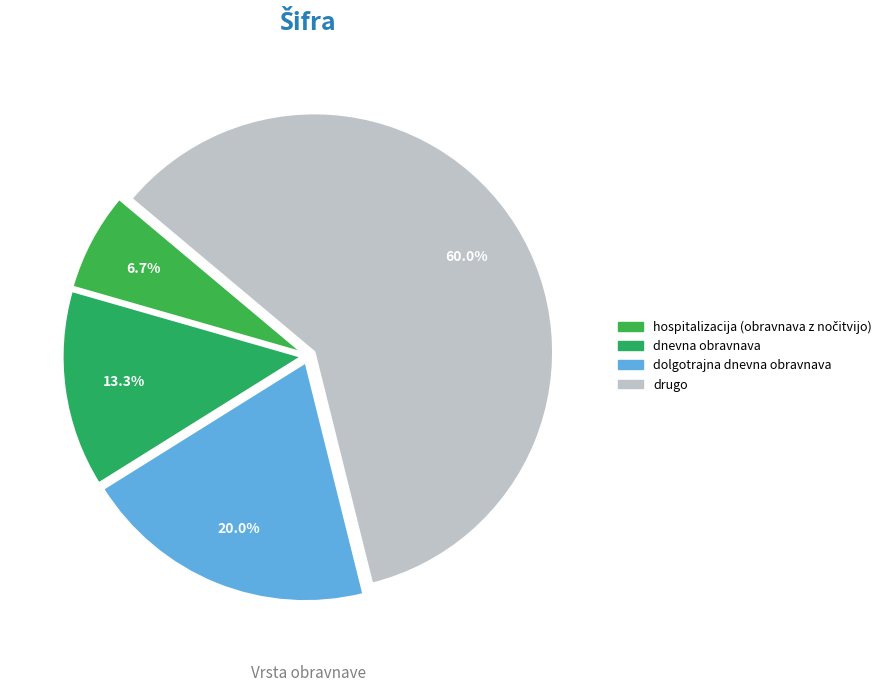

What is the ratio of the value at hospitalizacija (obravnava z nočitvijo) to the value at drugo?

0.1